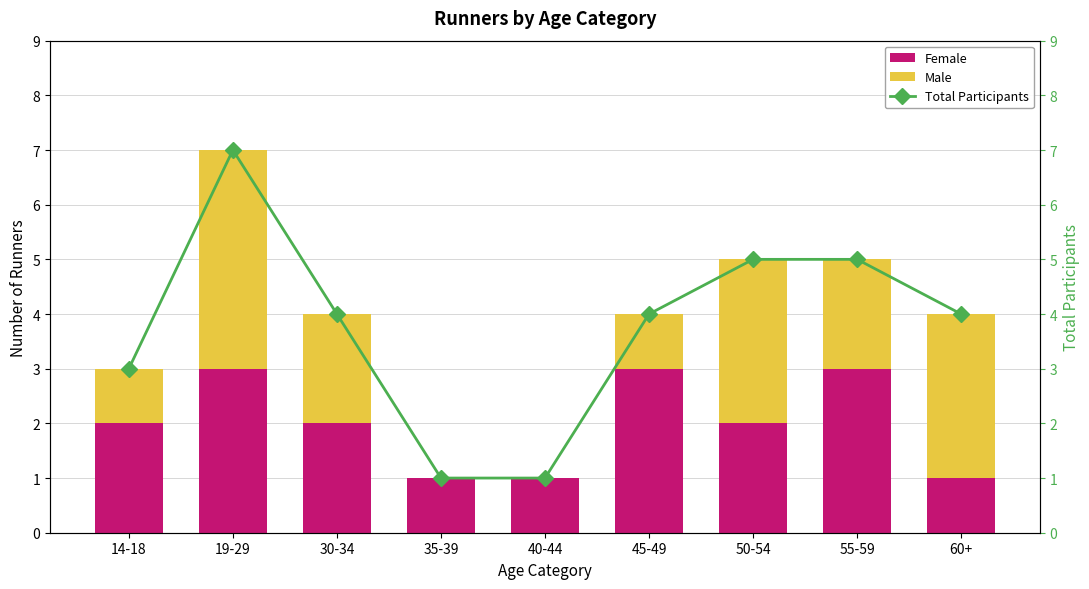

Rank the categories by Male value from highest to lowest.

19-29, 50-54, 60+, 30-34, 55-59, 14-18, 45-49, 35-39, 40-44